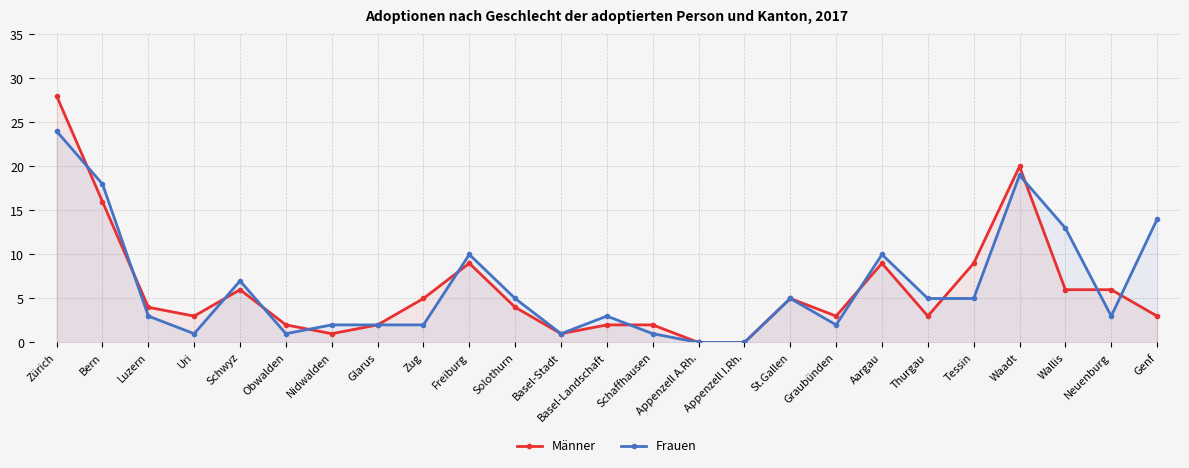

Reading right to left, transcribe all the data shown in this chart.

Männer: Genf=3	Neuenburg=6	Wallis=6	Waadt=20	Tessin=9	Thurgau=3	Aargau=9	Graubünden=3	St.Gallen=5	Appenzell I.Rh.=0	Appenzell A.Rh.=0	Schaffhausen=2	Basel-Landschaft=2	Basel-Stadt=1	Solothurn=4	Freiburg=9	Zug=5	Glarus=2	Nidwalden=1	Obwalden=2	Schwyz=6	Uri=3	Luzern=4	Bern=16	Zürich=28
Frauen: Genf=14	Neuenburg=3	Wallis=13	Waadt=19	Tessin=5	Thurgau=5	Aargau=10	Graubünden=2	St.Gallen=5	Appenzell I.Rh.=0	Appenzell A.Rh.=0	Schaffhausen=1	Basel-Landschaft=3	Basel-Stadt=1	Solothurn=5	Freiburg=10	Zug=2	Glarus=2	Nidwalden=2	Obwalden=1	Schwyz=7	Uri=1	Luzern=3	Bern=18	Zürich=24